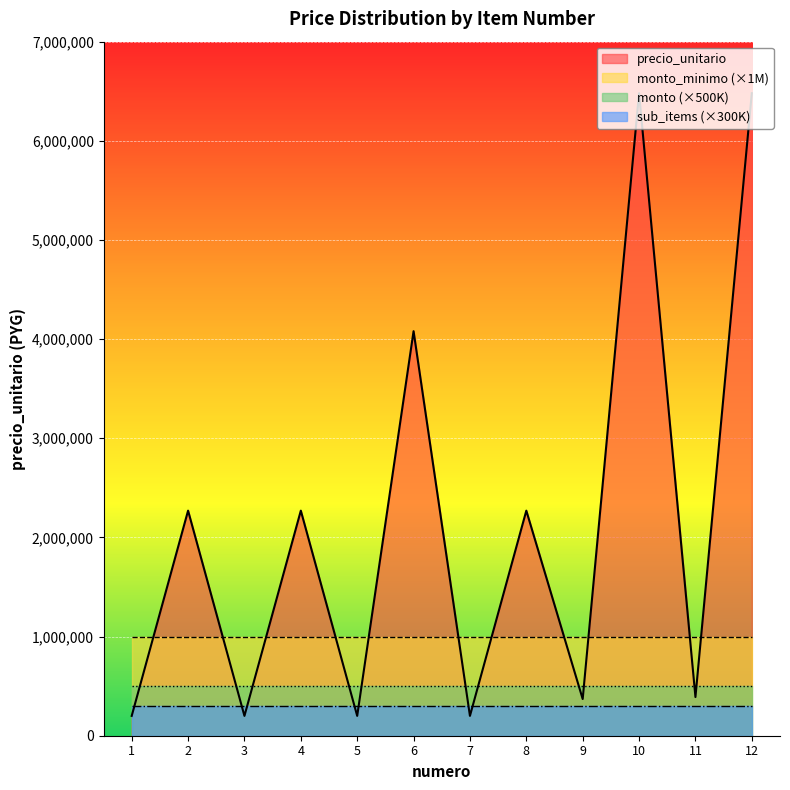

True or false: sub_items and monto_minimo cross at least once.

False